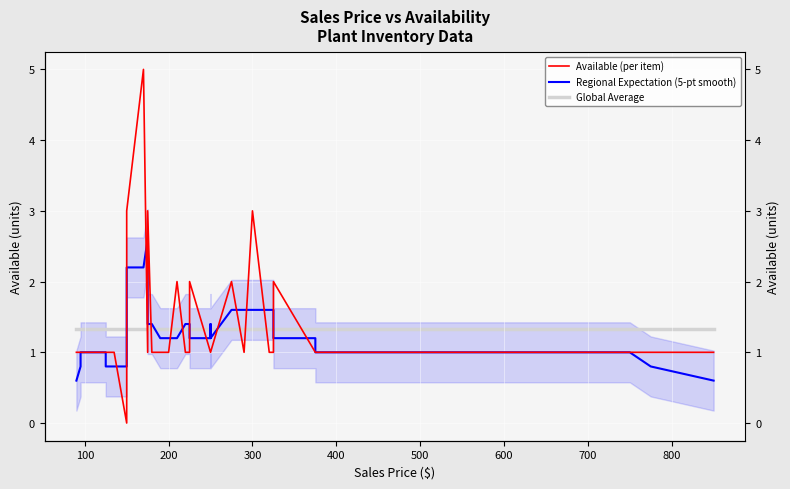

What is the sum of all Available (per item) values?

53.0